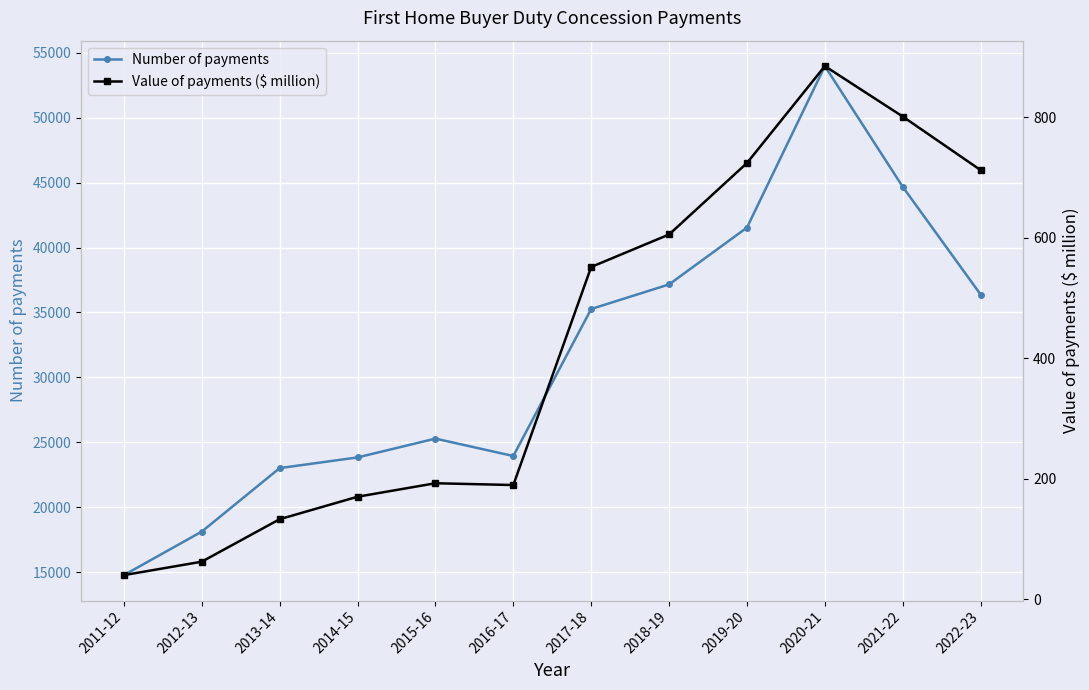

Reading left to right, list all the values displayed in this chart.

Number of payments: 14768.0	18120.0	23012.0	23836.0	25284.0	23945.0	35270.0	37163.0	41541.0	53980.0	44681.0	36381.0
Value of payments ($ million): 40.3	62.6	133.1	170.4	192.8	189.8	551.7	605.6	724.2	885.0	801.3	712.4